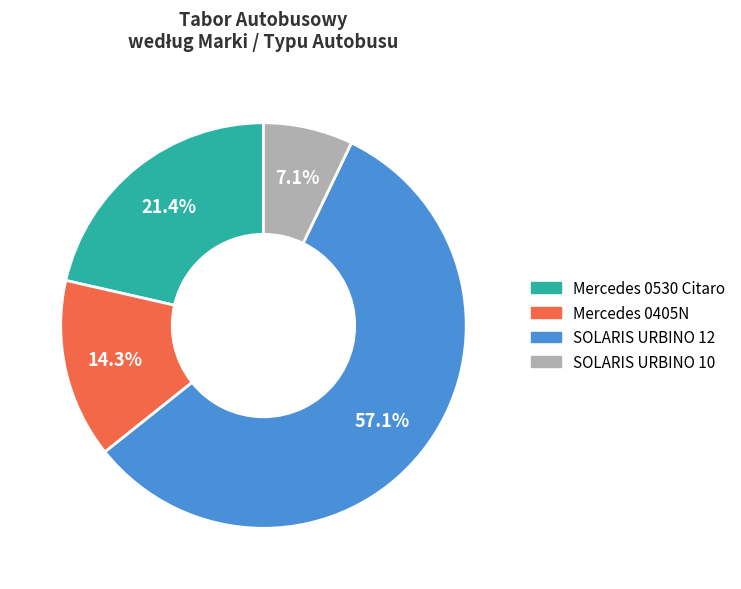

To the nearest percent, what portion does SOLARIS URBINO 10 represent?

7%